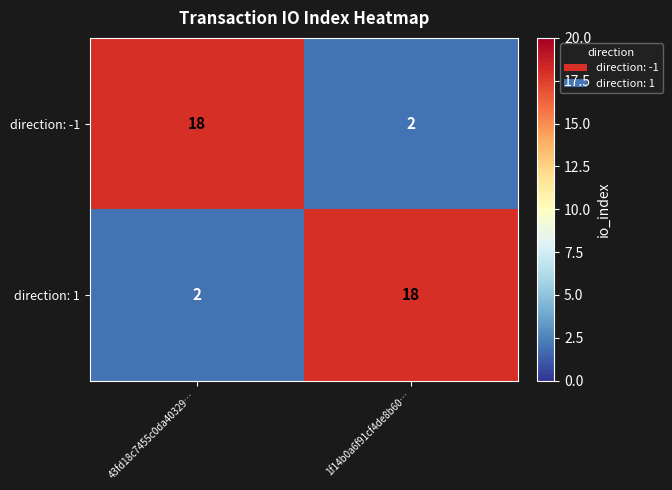

At 43fd18c7455c0da40329…, list the series in order from smallest to largest.

direction: 1, direction: -1